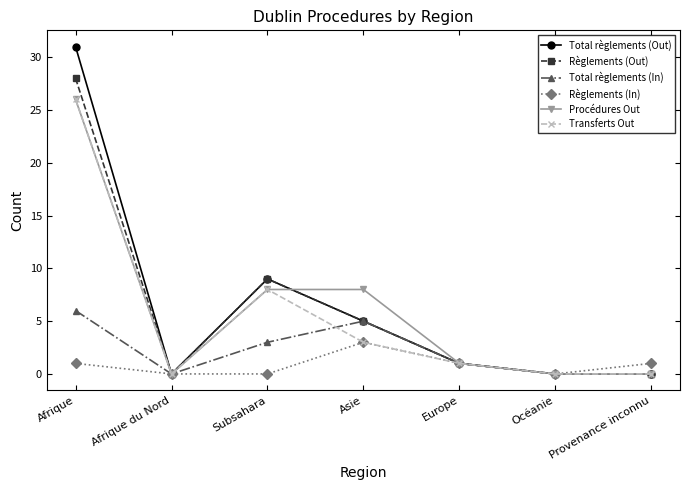

At which category is the sum across all series the highest?

Afrique